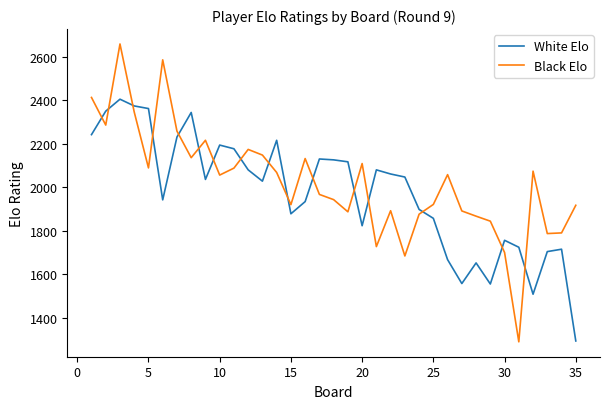

After their last crossing, which series has the higher values: Black Elo or White Elo?

Black Elo